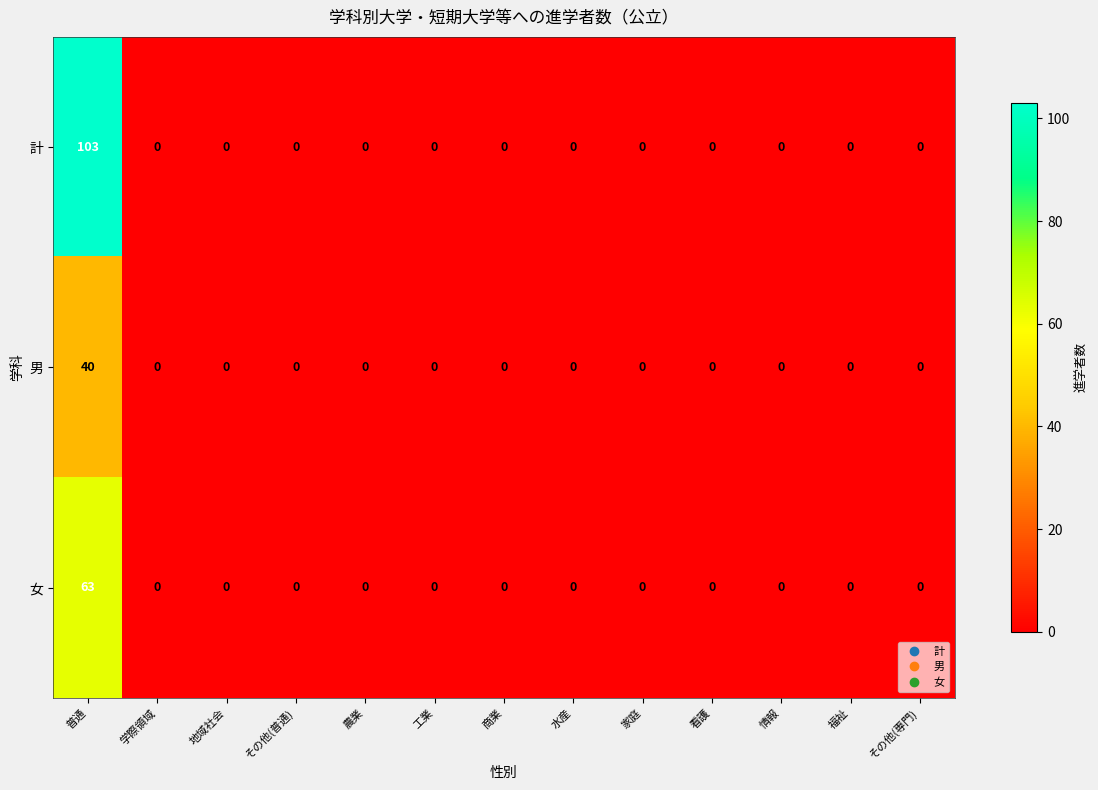

Which series has the widest spread of values?

計